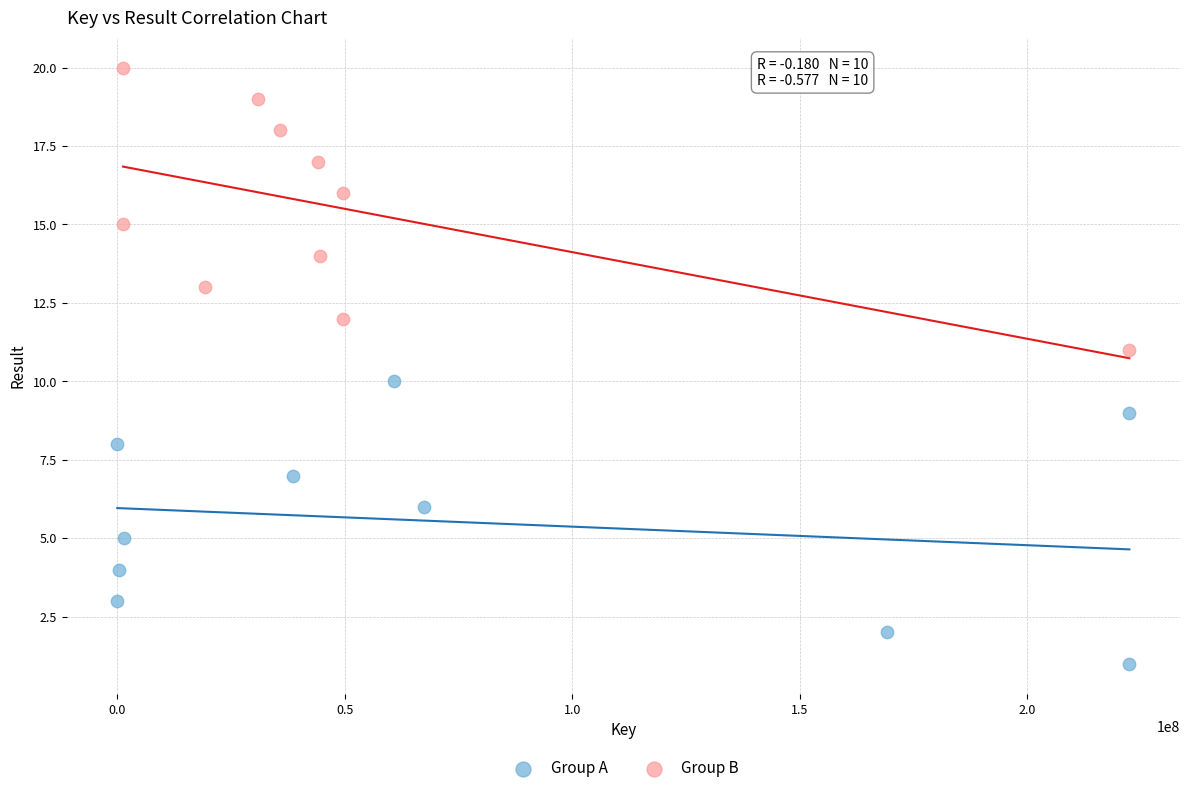

Which series contains the highest Y value?

Group B